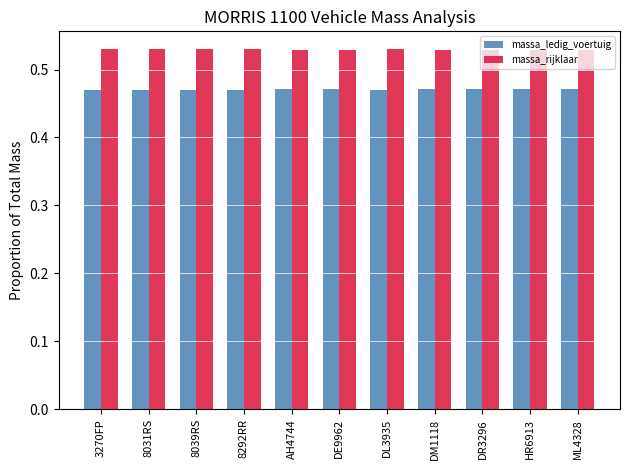

What is the total value across all series at 8039RS?

1.0